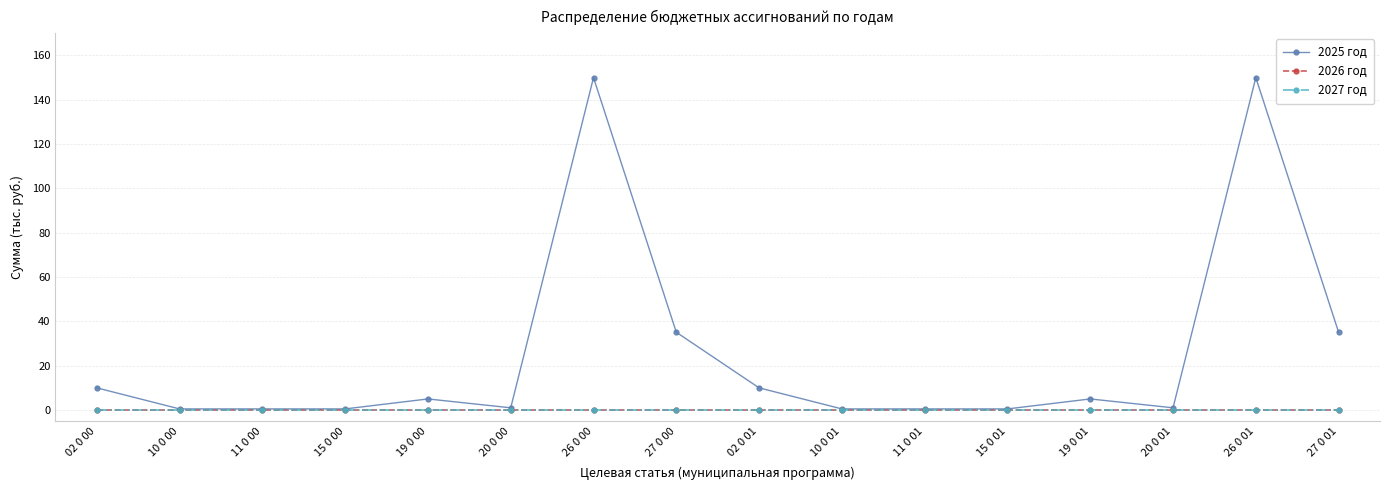

The value of 2027 год at 02 0 00 is 0.0. True or false?

True